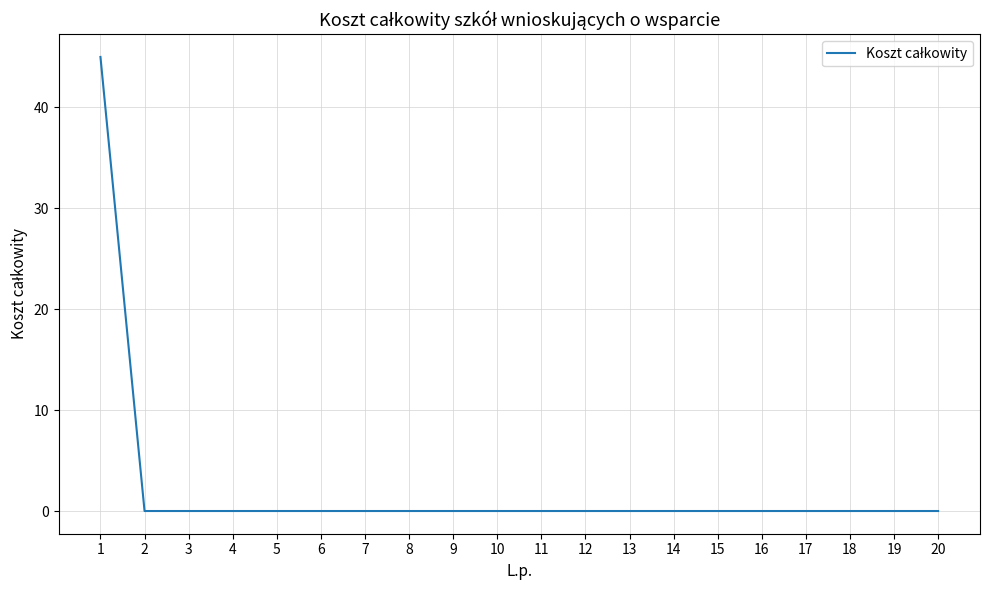

Reading left to right, list all the values displayed in this chart.

1=45	2=0	3=0	4=0	5=0	6=0	7=0	8=0	9=0	10=0	11=0	12=0	13=0	14=0	15=0	16=0	17=0	18=0	19=0	20=0